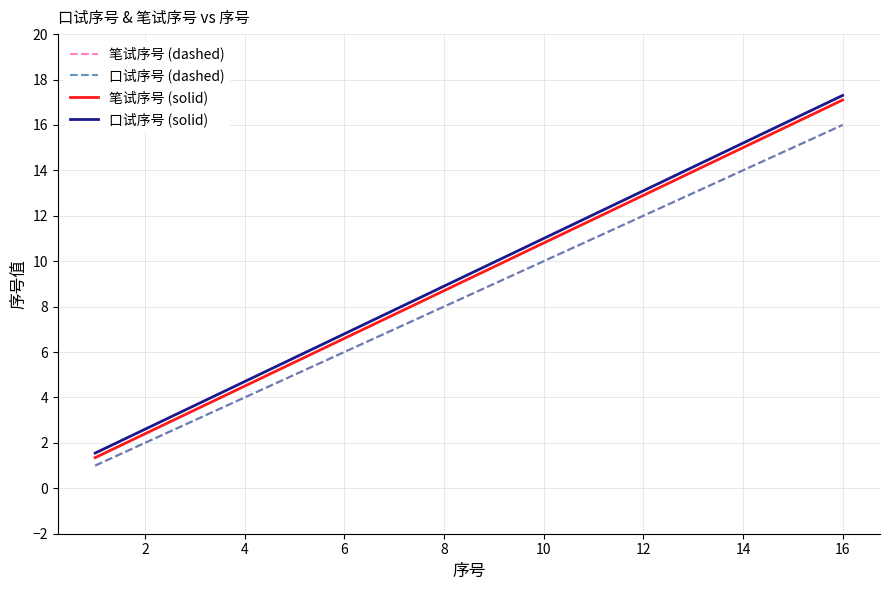

True or false: 笔试序号 (dashed) and 口试序号 (solid) intersect in this chart.

False